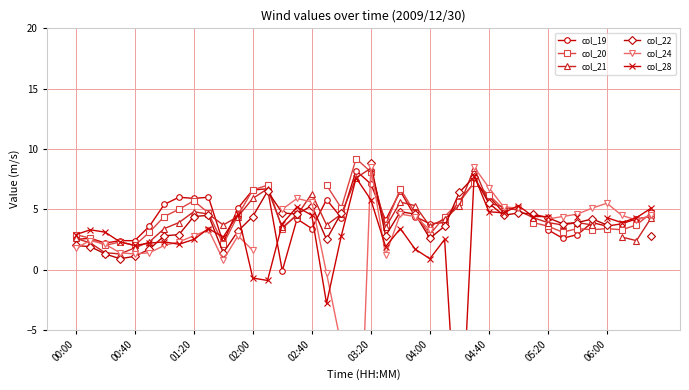

At which category does col_20 reach its first local peak?

02:00